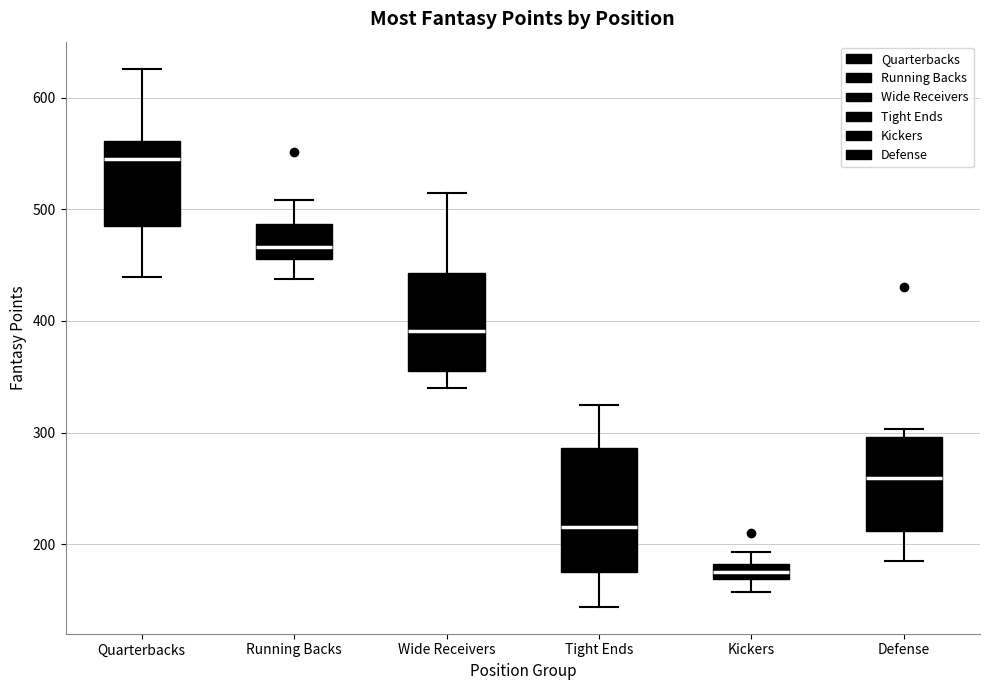

Where does the upper whisker of the box for Quarterbacks end on the y-axis? The values are not printed on the chart, so give them approximately, as read against the axis.

630